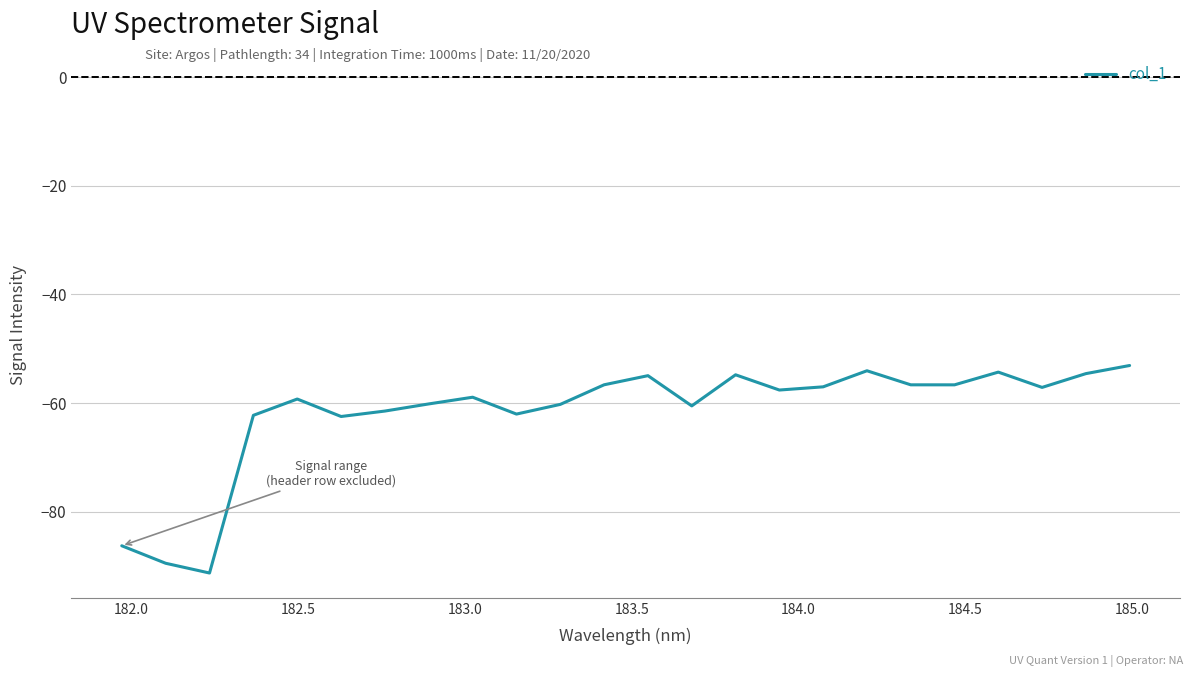

What is the maximum value shown in the chart?

-53.1